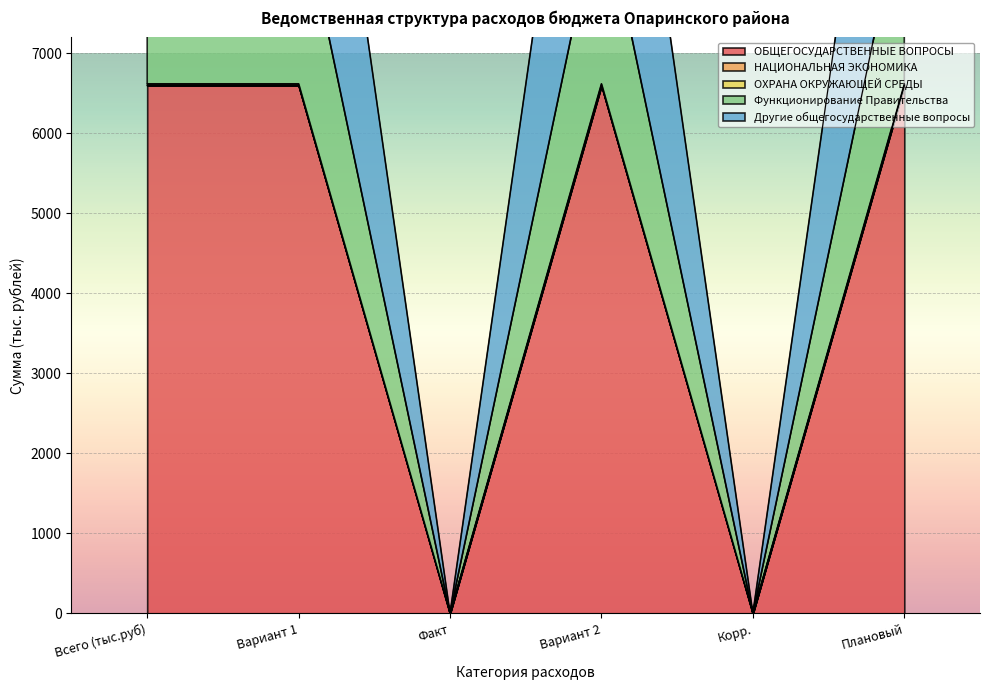

How many values in the НАЦИОНАЛЬНАЯ ЭКОНОМИКА series are below 6597?

2